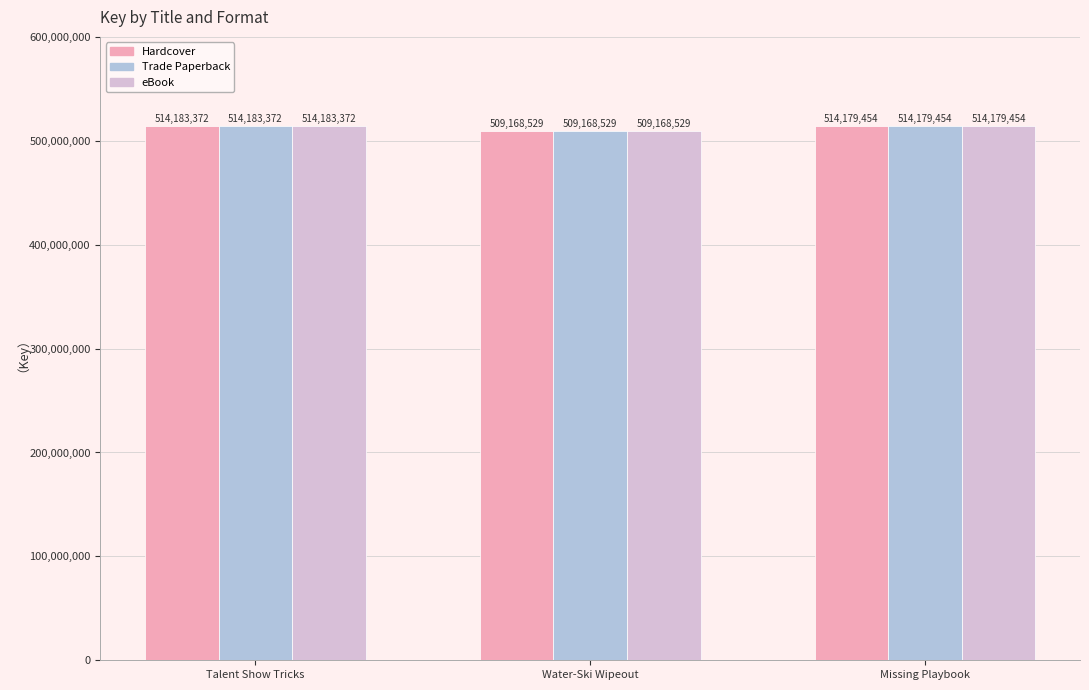

Which category has the highest value across all series?

Talent Show Tricks